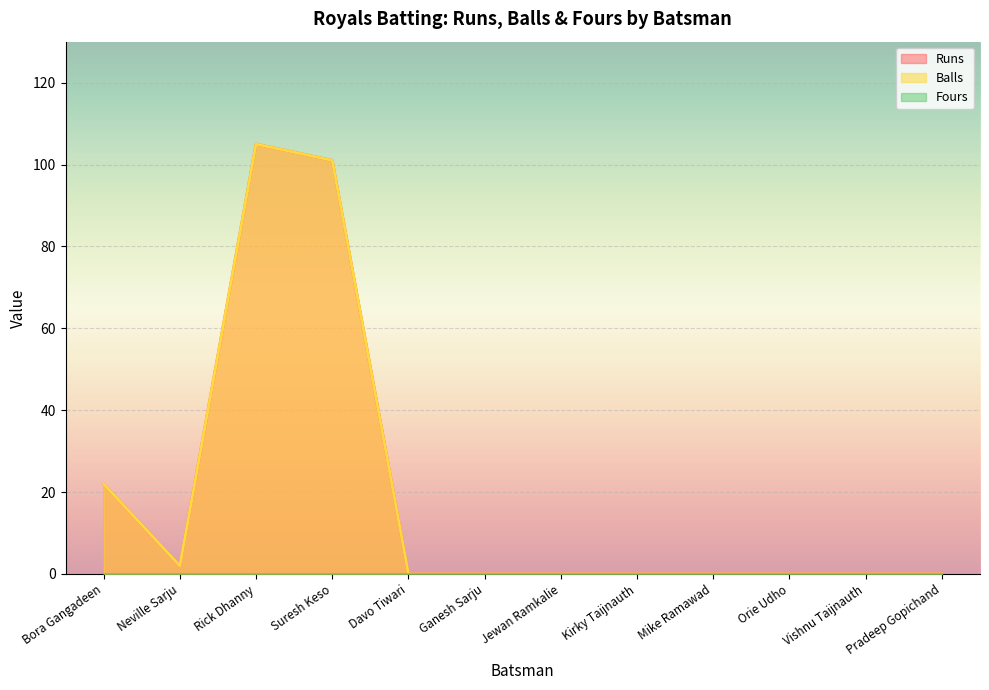

Reading right to left, list all the values displayed in this chart.

Runs: 0	0	0	0	0	0	0	0	101	105	2	22
Balls: 0	0	0	0	0	0	0	0	101	105	2	22